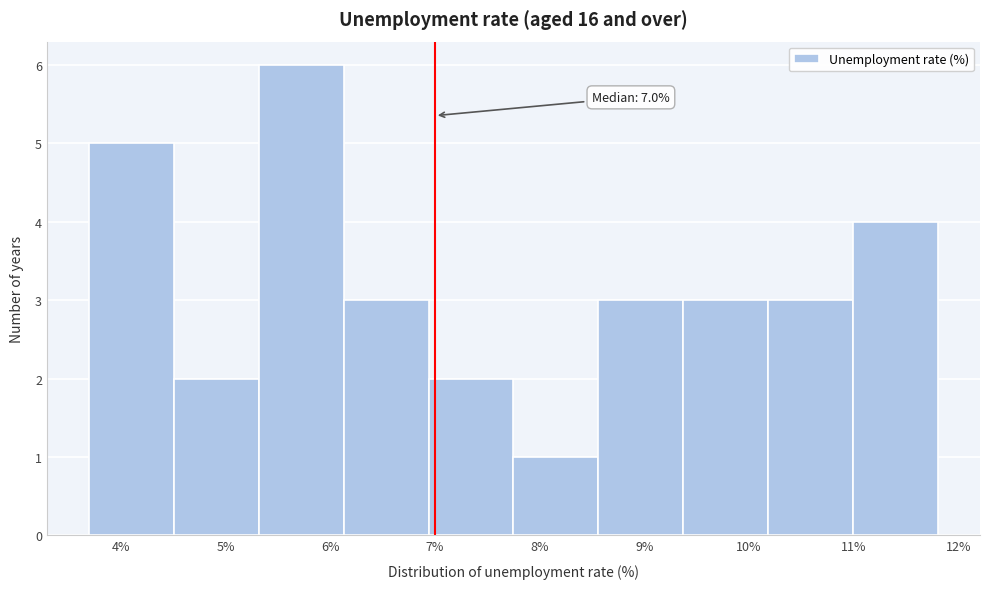

Over which range of the x-axis is the bar tallest?

5.32 to 6.13